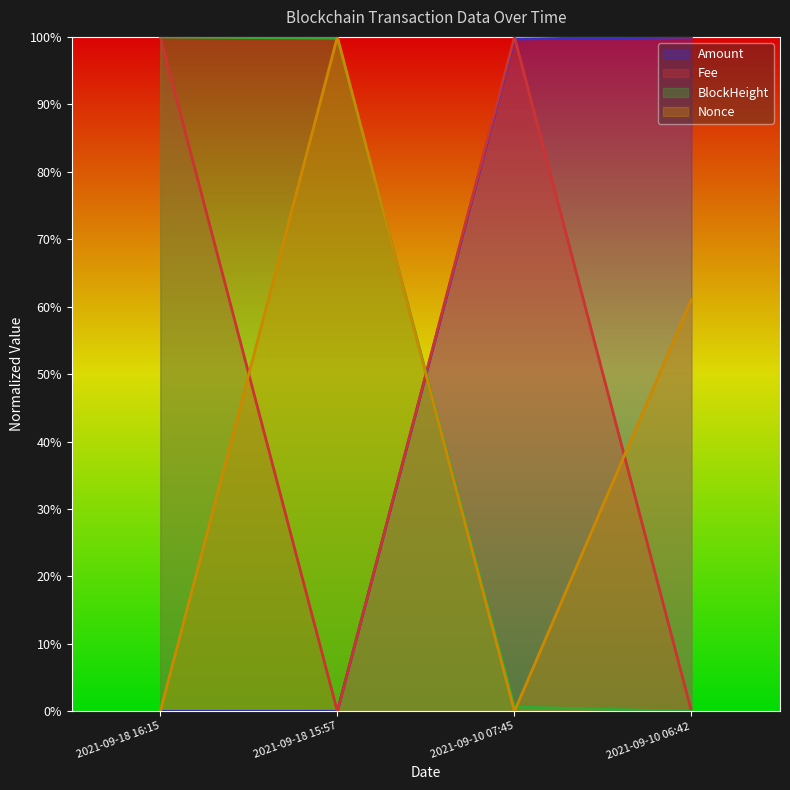

Rank the categories by BlockHeight value from lowest to highest.

2021-09-10 06:42, 2021-09-10 07:45, 2021-09-18 15:57, 2021-09-18 16:15